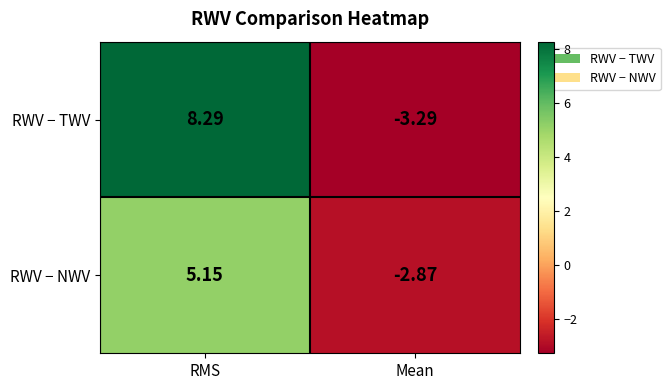

At which label does RWV − TWV first exceed 8?

RMS